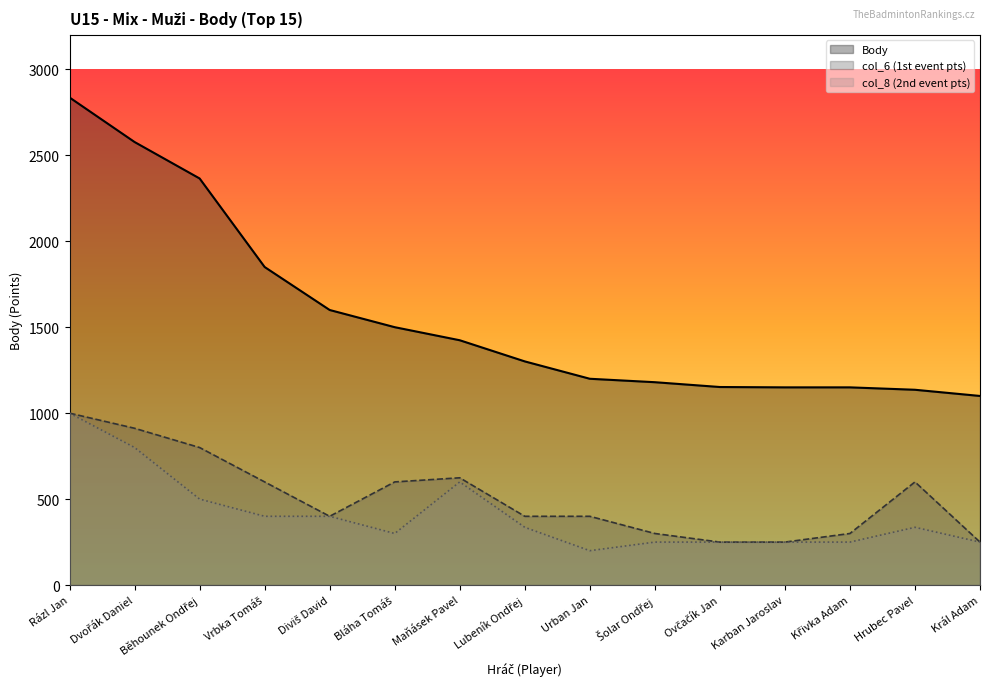

What is the label of the 7th point from the right?

Urban Jan